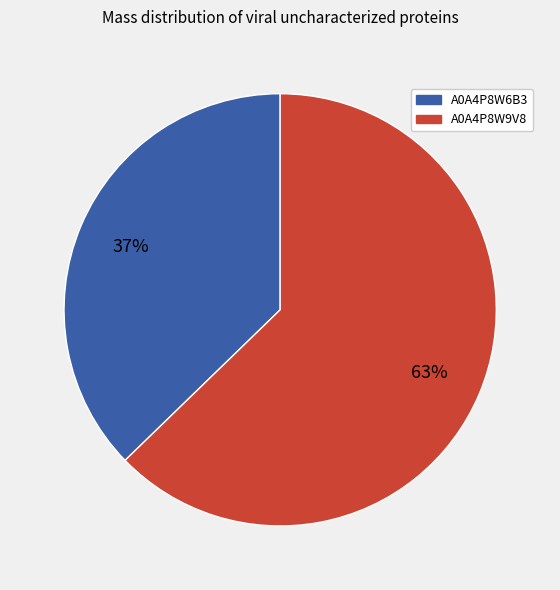

To the nearest percent, what portion does A0A4P8W9V8 represent?

63%